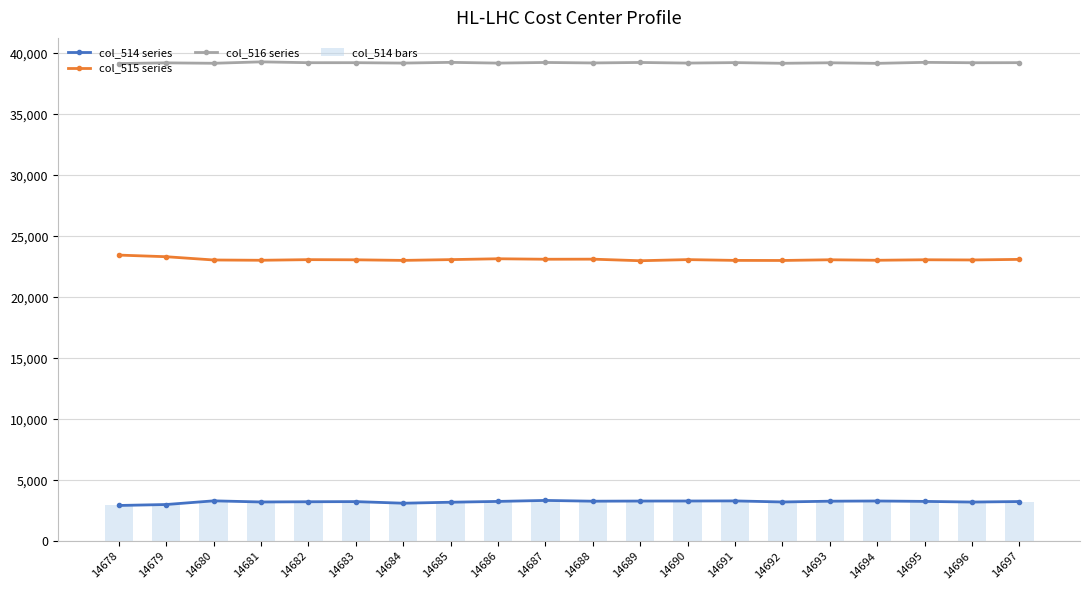

Reading left to right, extract all data points from this chart.

col_514 series: 14678=2928	14679=3007	14680=3308	14681=3215	14682=3233	14683=3245	14684=3114	14685=3194	14686=3261	14687=3342	14688=3279	14689=3291	14690=3294	14691=3303	14692=3215	14693=3279	14694=3296	14695=3263	14696=3209	14697=3250
col_515 series: 14678=23452	14679=23319	14680=23051	14681=23028	14682=23079	14683=23066	14684=23018	14685=23082	14686=23151	14687=23112	14688=23119	14689=22990	14690=23082	14691=23018	14692=23011	14693=23069	14694=23028	14695=23069	14696=23053	14697=23101
col_516 series: 14678=39155	14679=39209	14680=39176	14681=39292	14682=39223	14683=39224	14684=39192	14685=39251	14686=39190	14687=39242	14688=39203	14689=39242	14690=39192	14691=39230	14692=39175	14693=39216	14694=39170	14695=39251	14696=39219	14697=39225
col_514 bars: 14678=2928	14679=3007	14680=3308	14681=3215	14682=3233	14683=3245	14684=3114	14685=3194	14686=3261	14687=3342	14688=3279	14689=3291	14690=3294	14691=3303	14692=3215	14693=3279	14694=3296	14695=3263	14696=3209	14697=3250